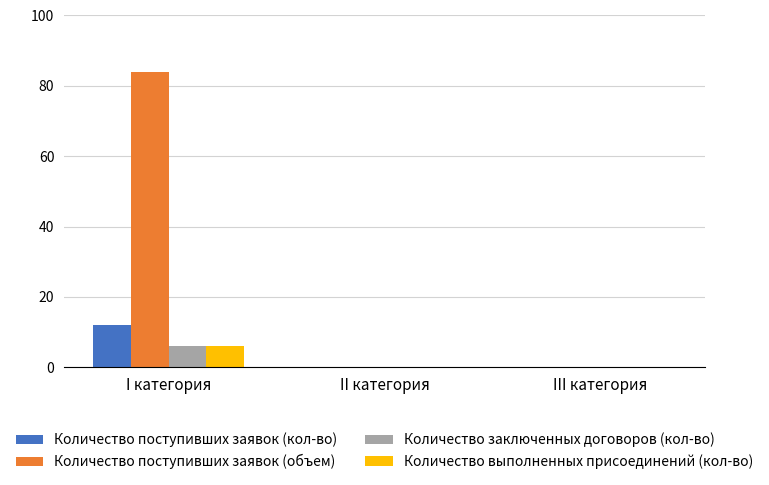

Reading left to right, transcribe all the data shown in this chart.

Количество поступивших заявок (кол-во): I категория=12	II категория=0	III категория=0
Количество поступивших заявок (объем): I категория=84	II категория=0	III категория=0
Количество заключенных договоров (кол-во): I категория=6	II категория=0	III категория=0
Количество выполненных присоединений (кол-во): I категория=6	II категория=0	III категория=0